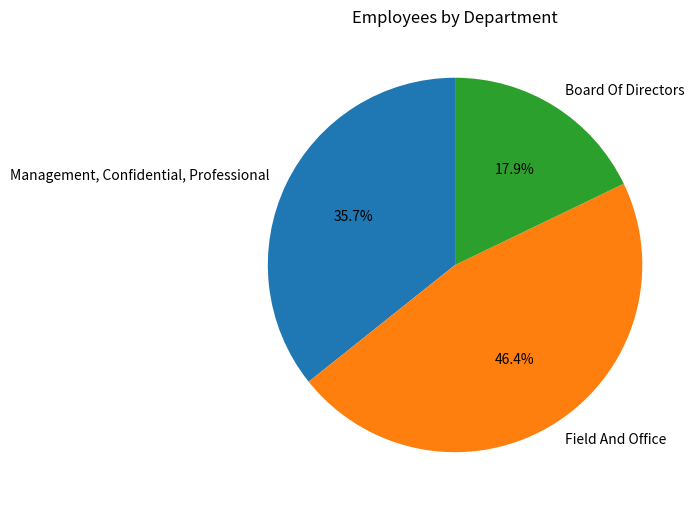

To the nearest percent, what is the difference between the Board Of Directors and Field And Office slice percentages?

29%